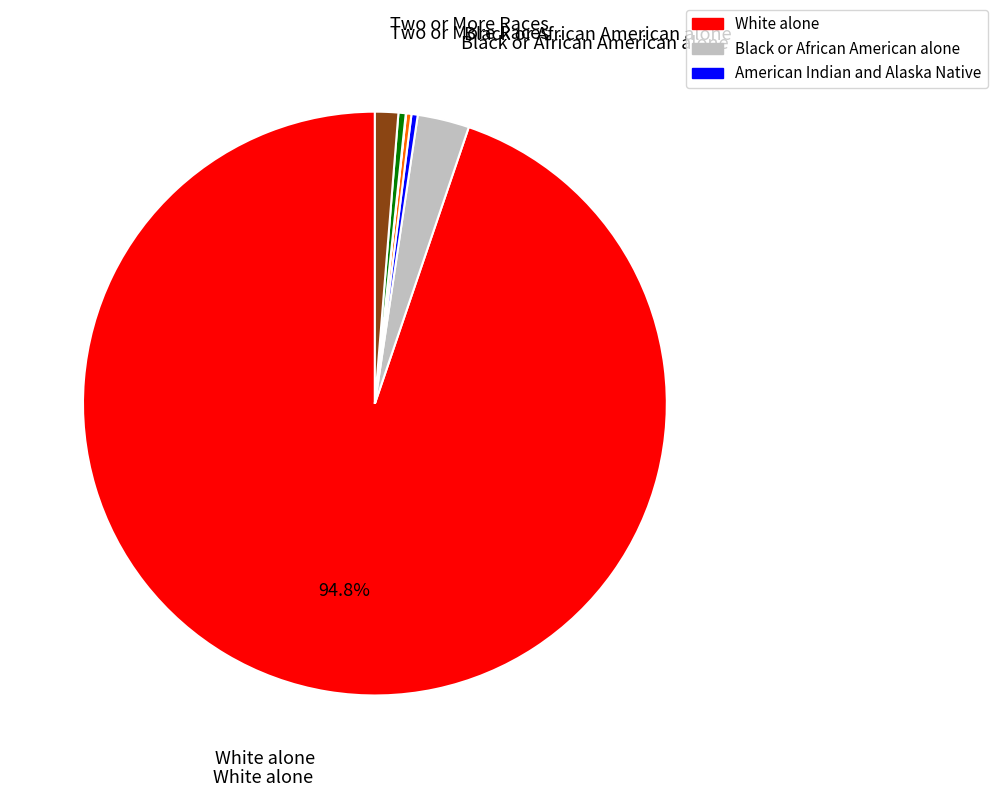

How many slices are in this pie chart?

7